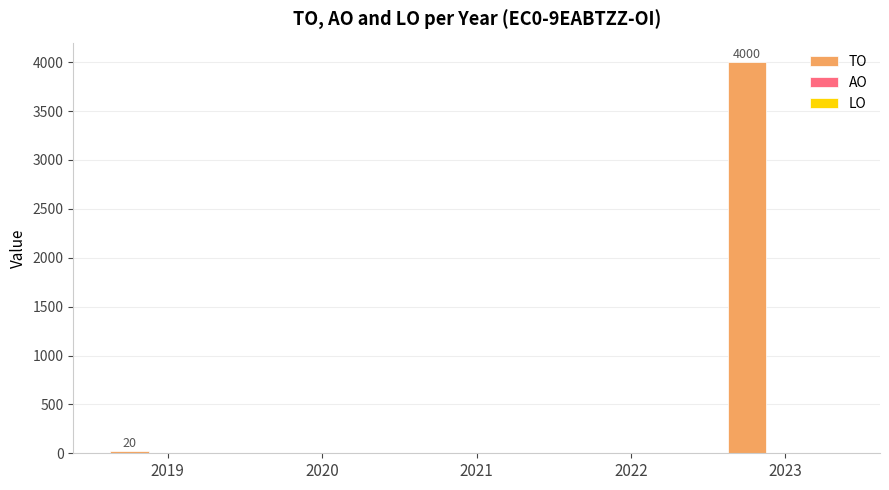

Where is the data nearest to the value 2000?

2019